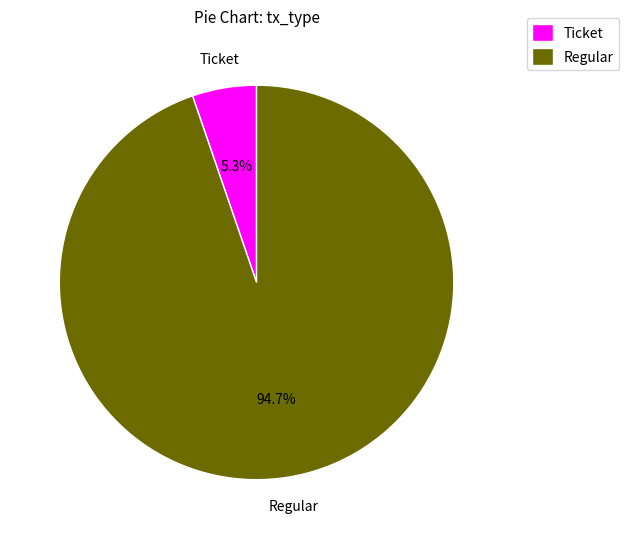

Which has a higher value, Ticket or Regular?

Regular